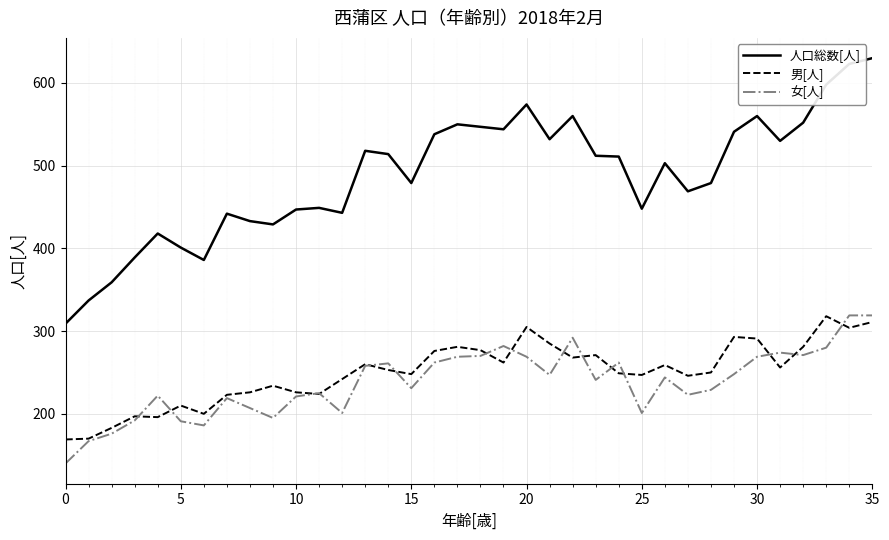

True or false: 人口総数[人] and 女[人] cross at least once.

False